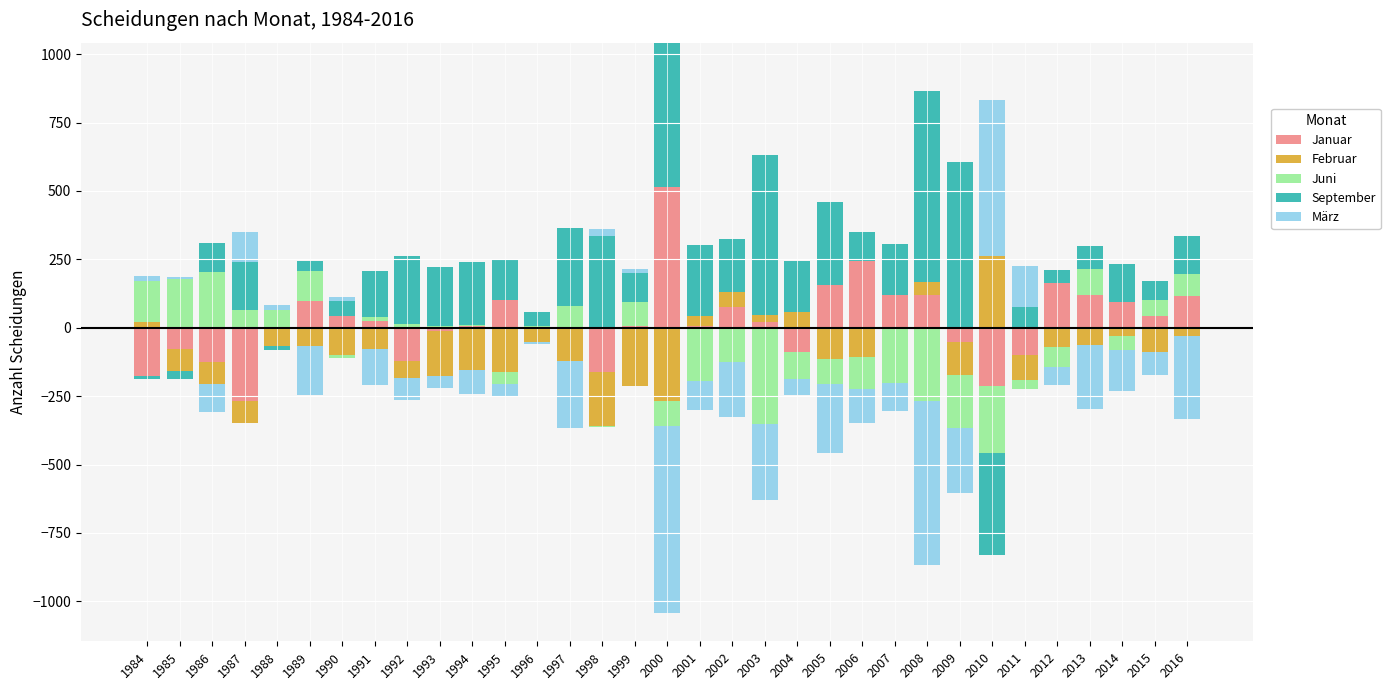

The value of September at 1992 is 247.8. True or false?

True